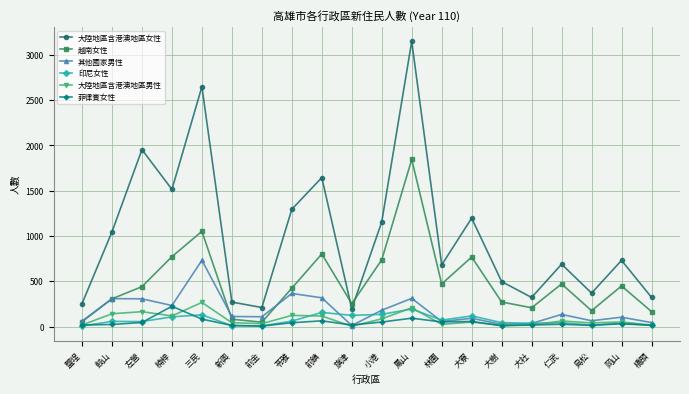

At which category does 其他國家男性 reach its first local valley?

楠梓